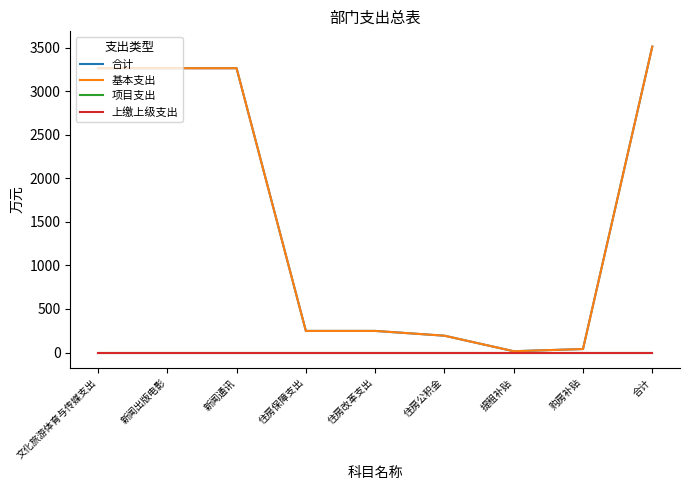

Is this an area chart (filled region under the line)?

No